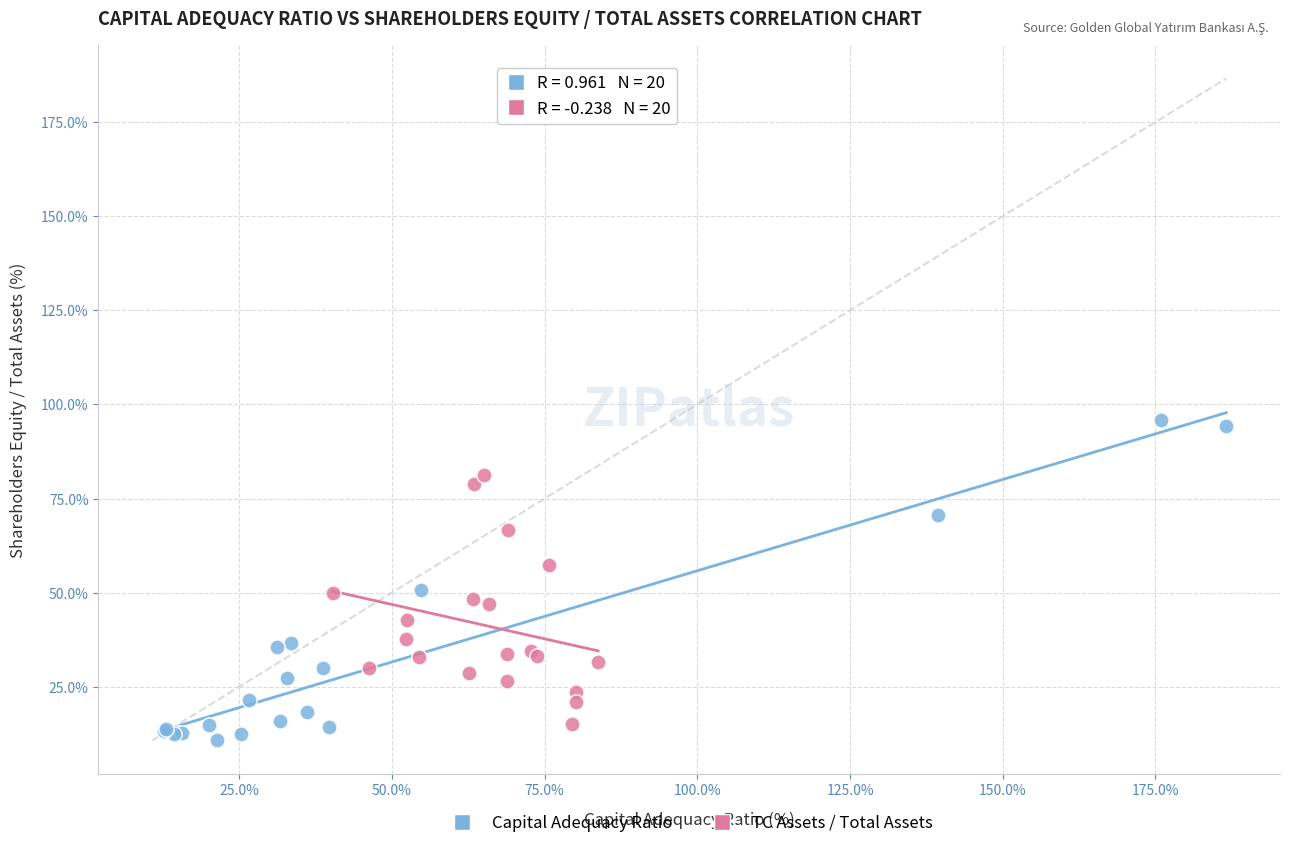

Which series has the widest spread of Y values?

Capital Adequacy Ratio